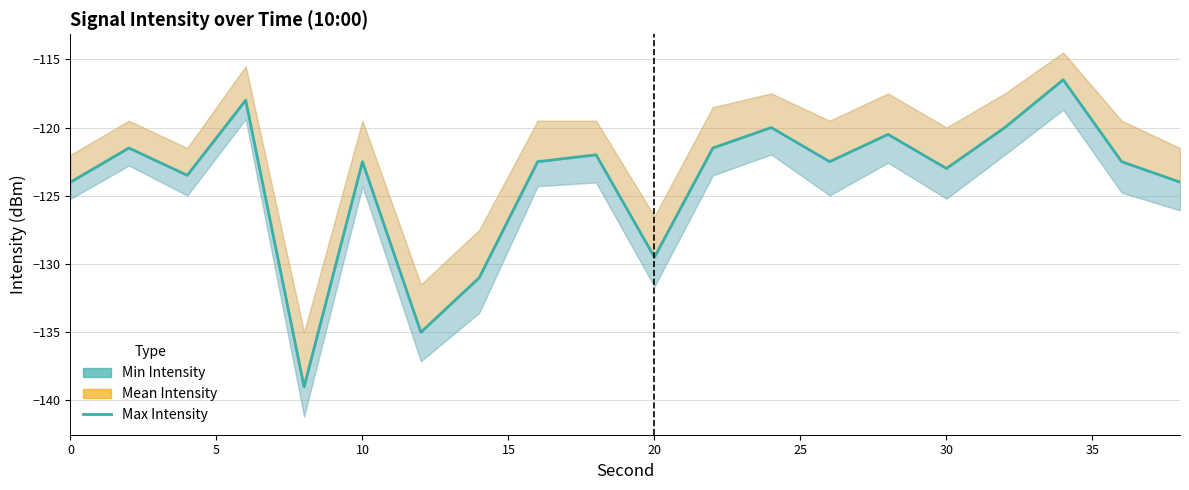

How many values are below -122?

12